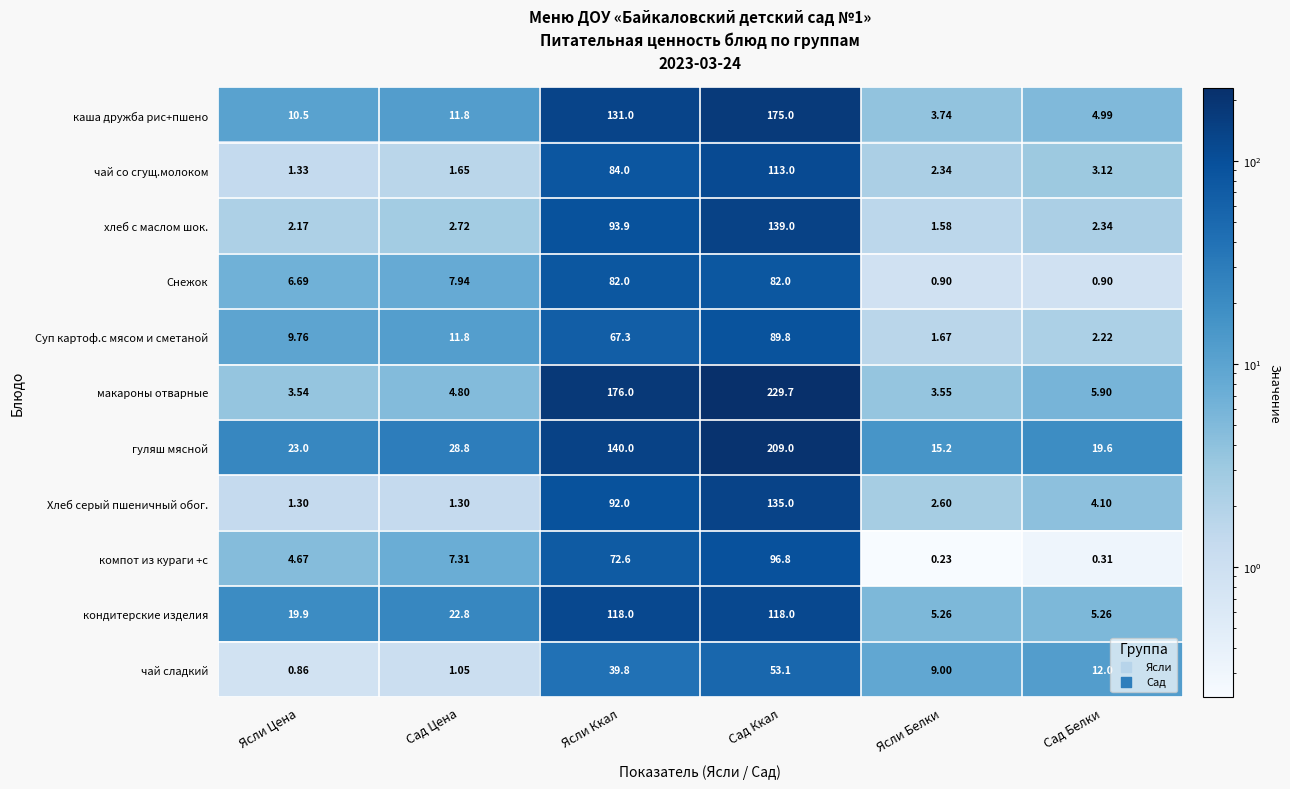

Between Сад Цена and Сад Белки, which series saw the biggest shift?

кондитерские изделия